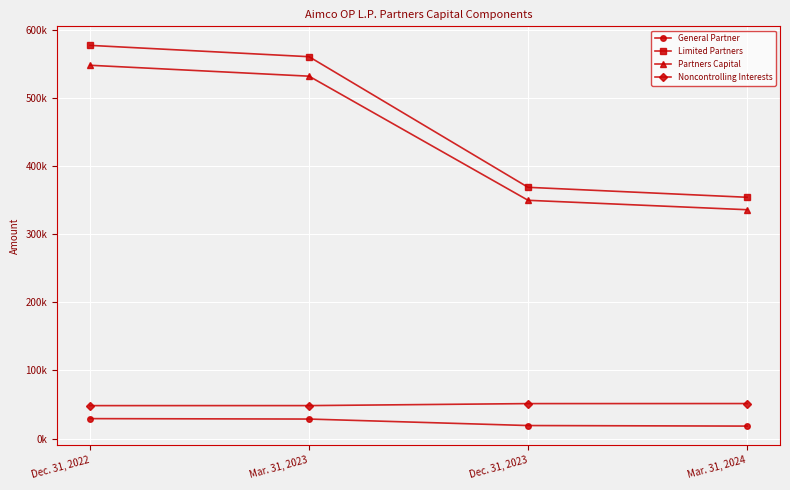

Which series has the largest range (max minus min)?

Limited Partners